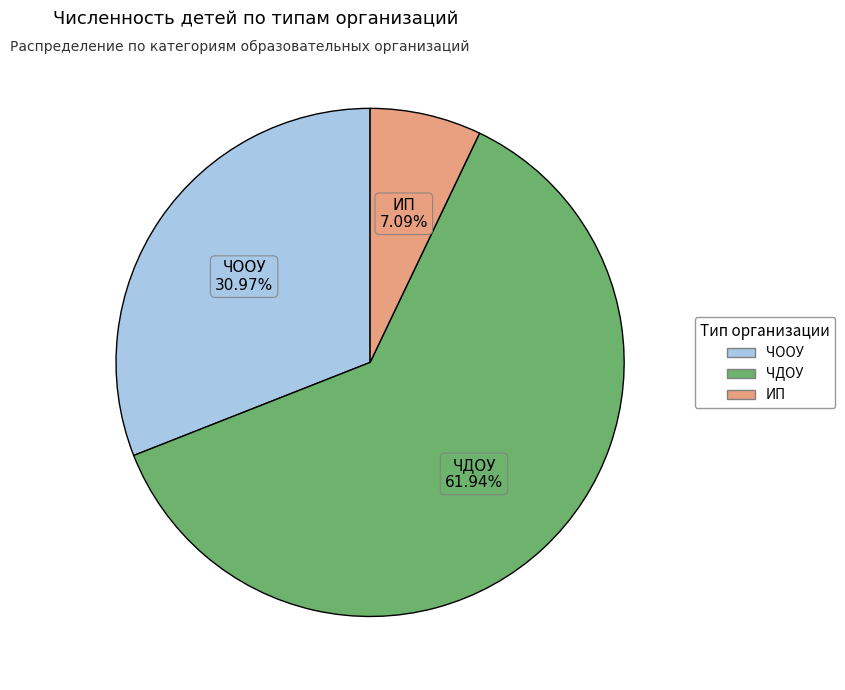

To the nearest percent, what is the difference between the ИП and ЧООУ slice percentages?

24%